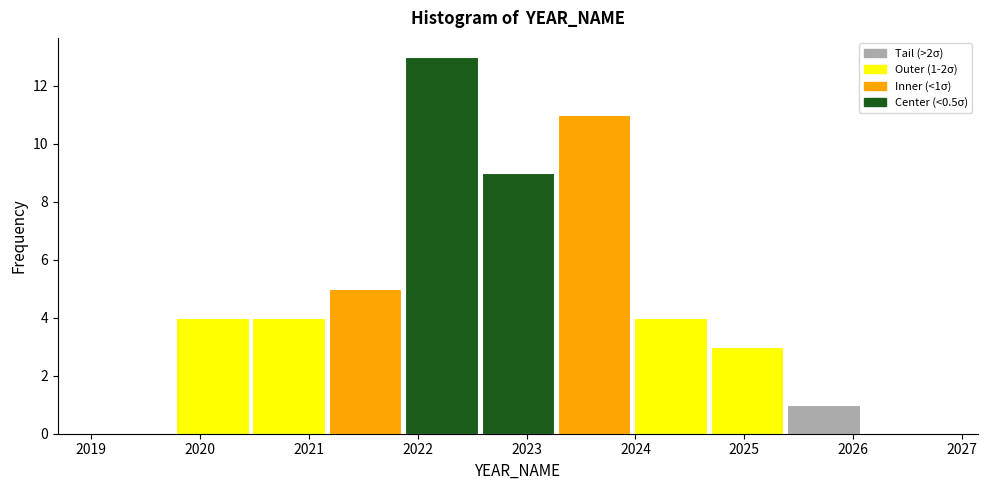

Which range on the x-axis has the tallest bar?

2021.9 to 2022.6